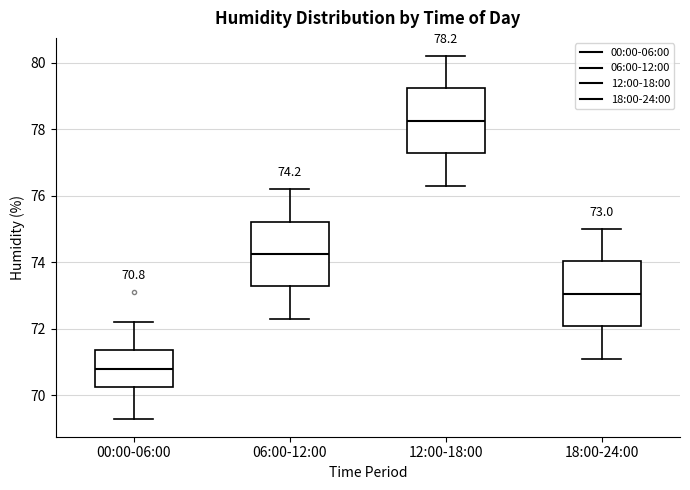

Which box's median line is the highest?

12:00-18:00